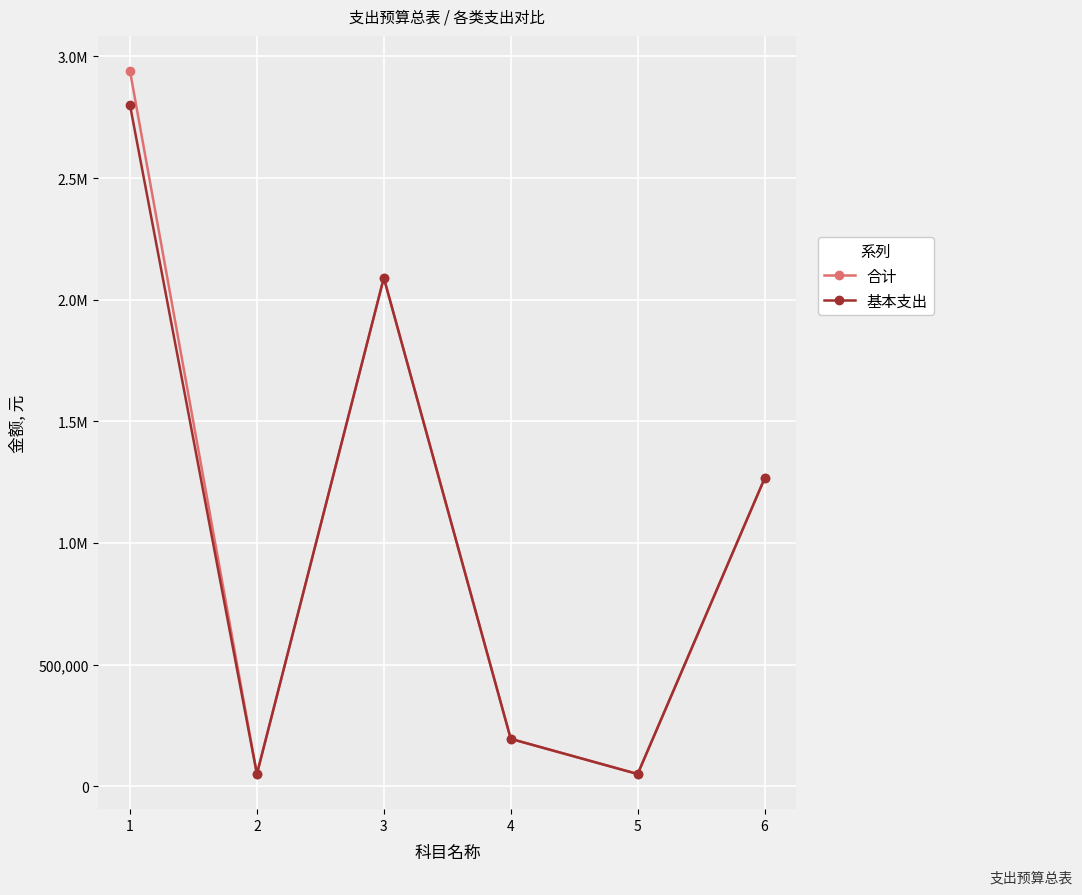

Does the chart have visible grid lines?

Yes